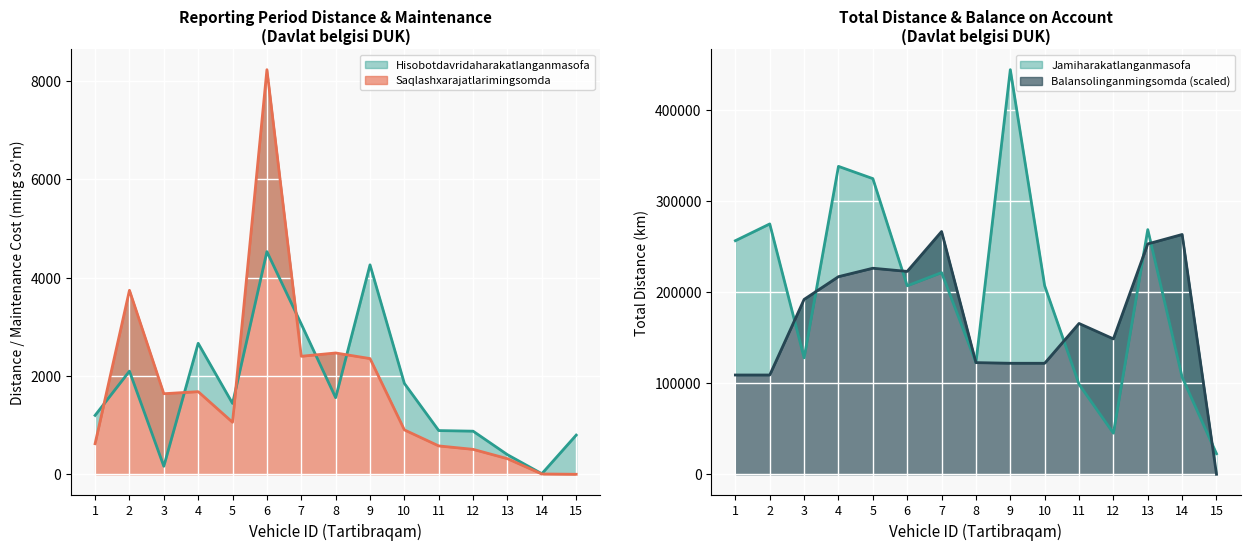

True or false: Balansolinganmingsomda and Saqlashxarajatlarimingsomda intersect in this chart.

False